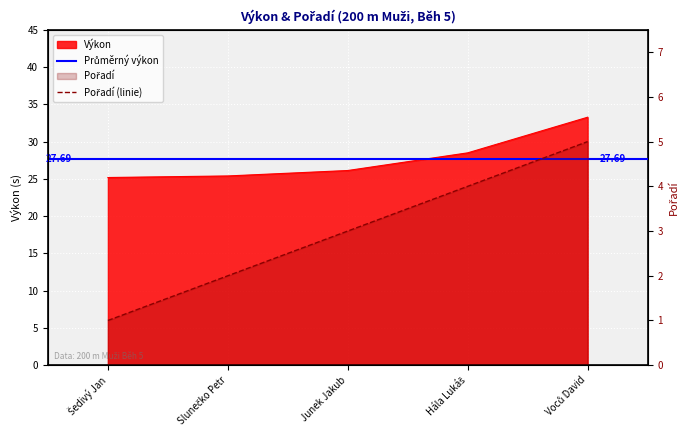

Rank the series by their maximum value, from highest to lowest.

Výkon, Pořadí